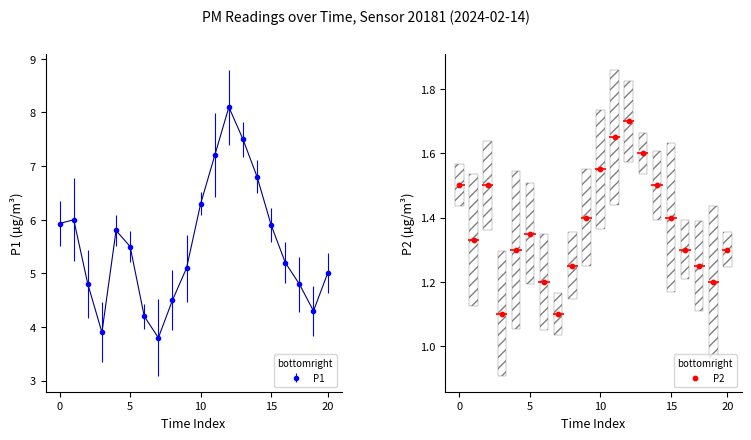

Which has a higher value, 12 or 20?

12